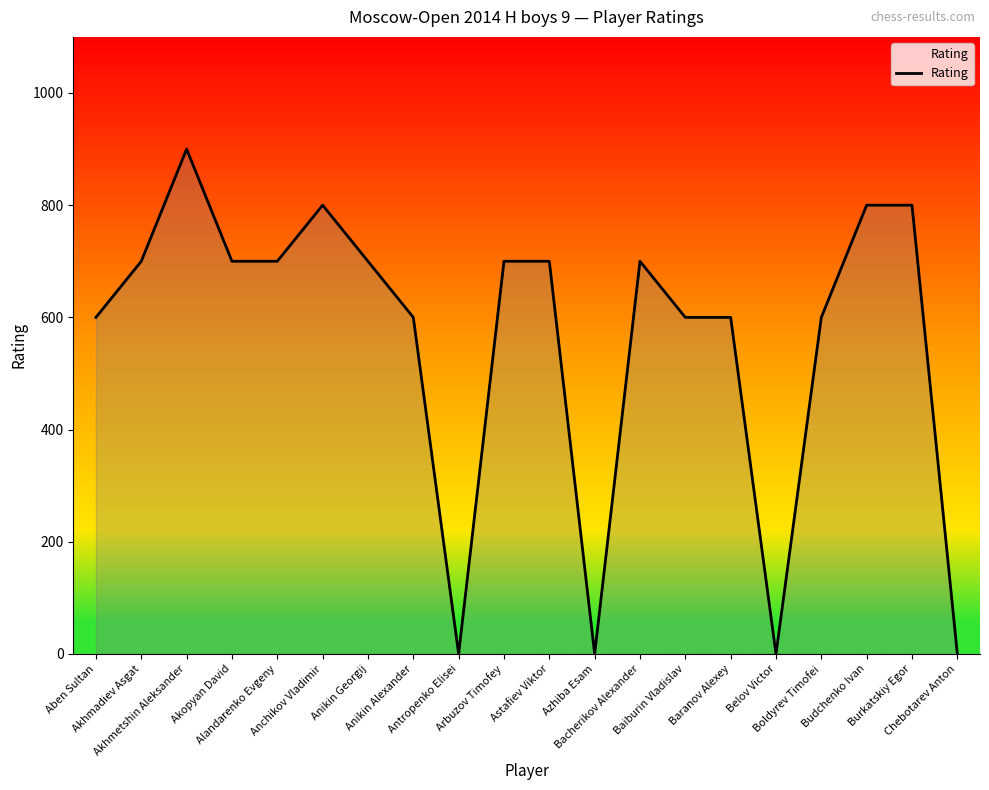

What is the difference between the maximum and minimum values?

900